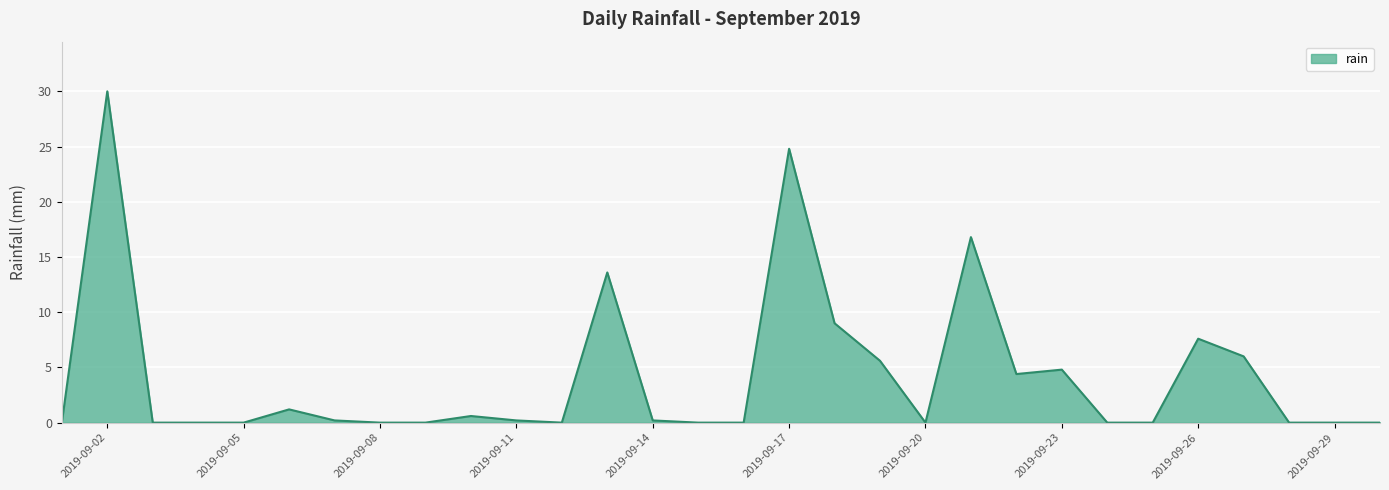

How many series are shown in this chart?

1